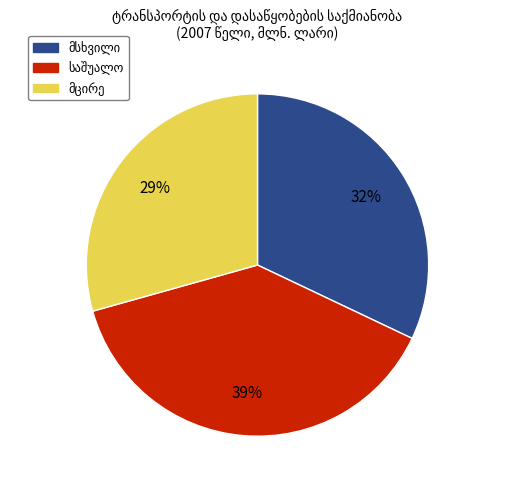

Is there a majority slice in this chart?

No